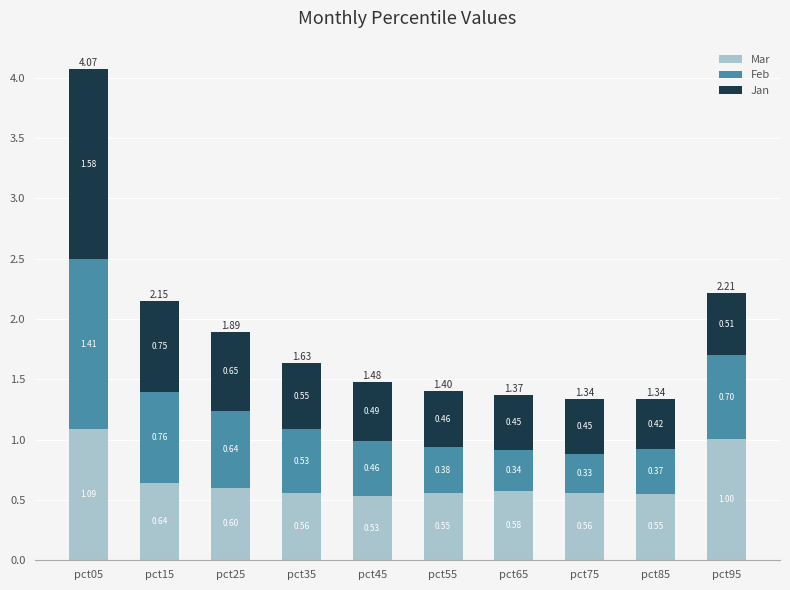

What is the sum of all Mar values?

6.7